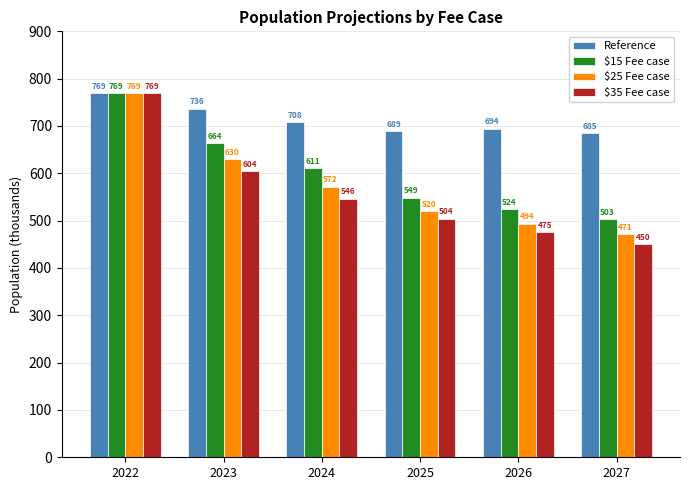

Are the bars grouped side by side (vs. stacked)?

Yes